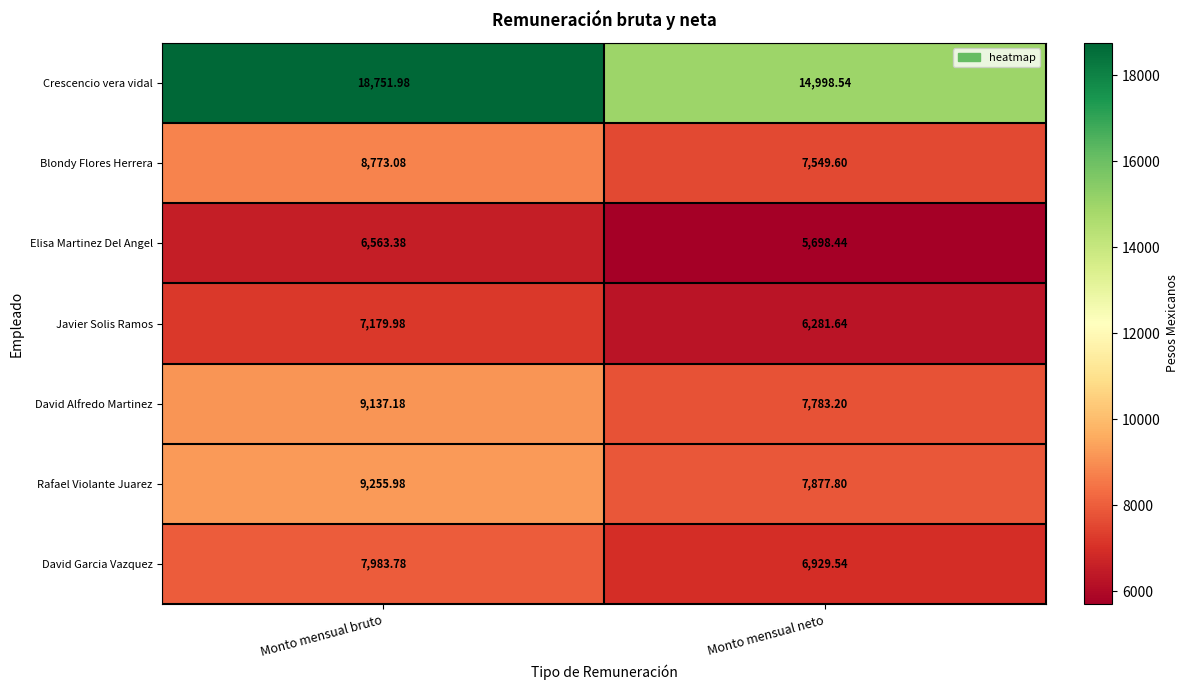

Where is David Garcia Vazquez nearest to the value 7456?

Monto mensual neto